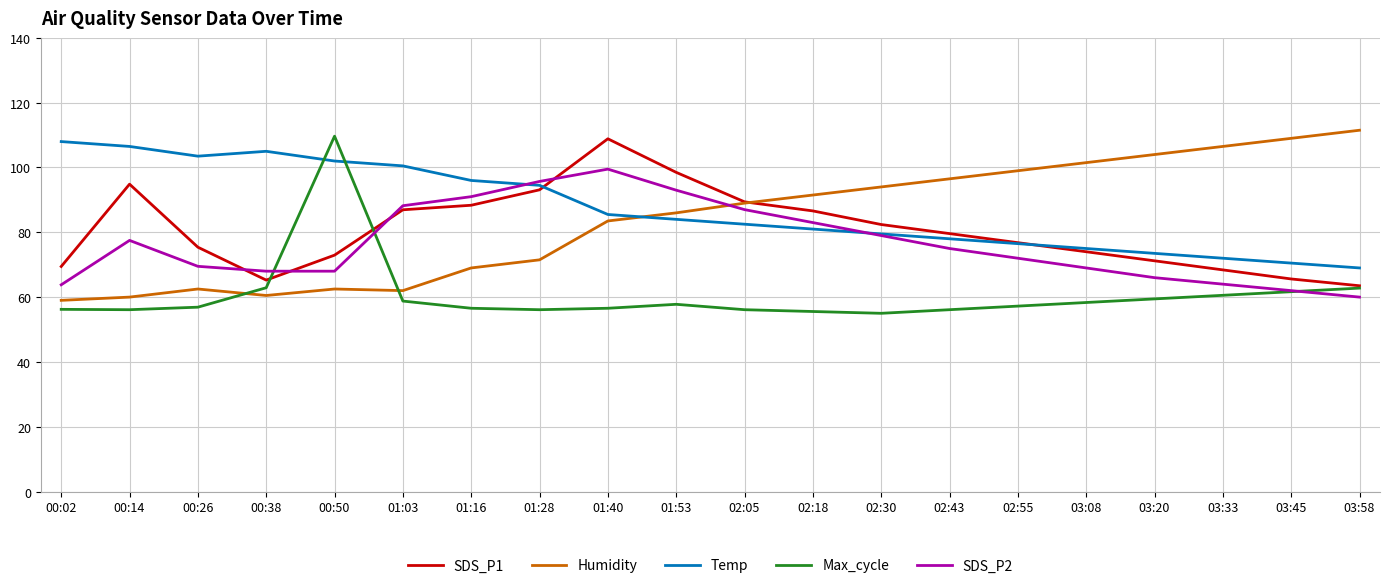

At which category does Humidity reach its first local peak?

00:26